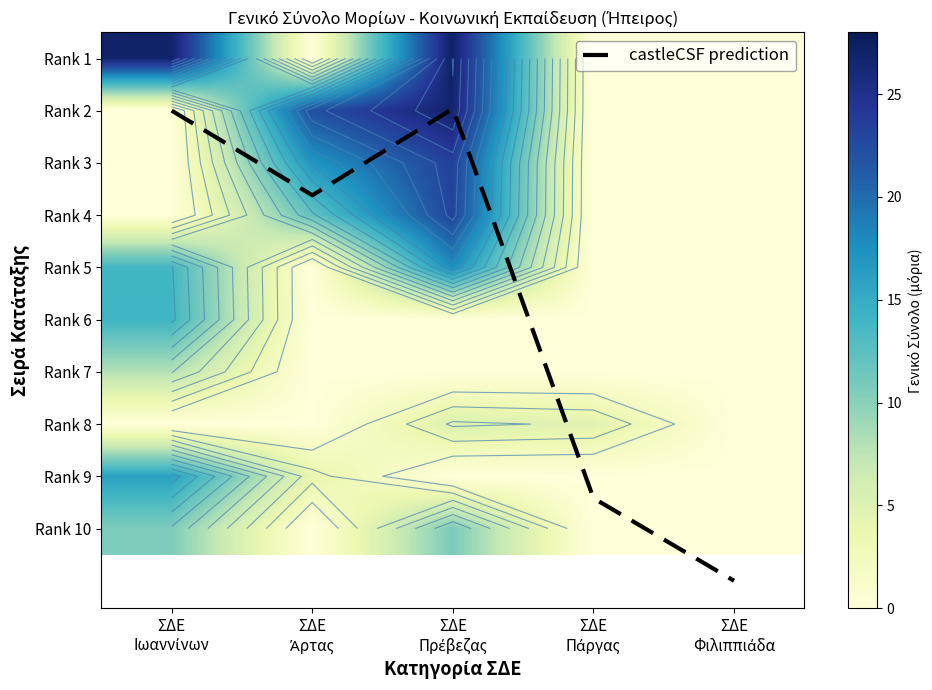

Where is castleCSF prediction nearest to the value 5?

ΣΔΕ
Άρτας